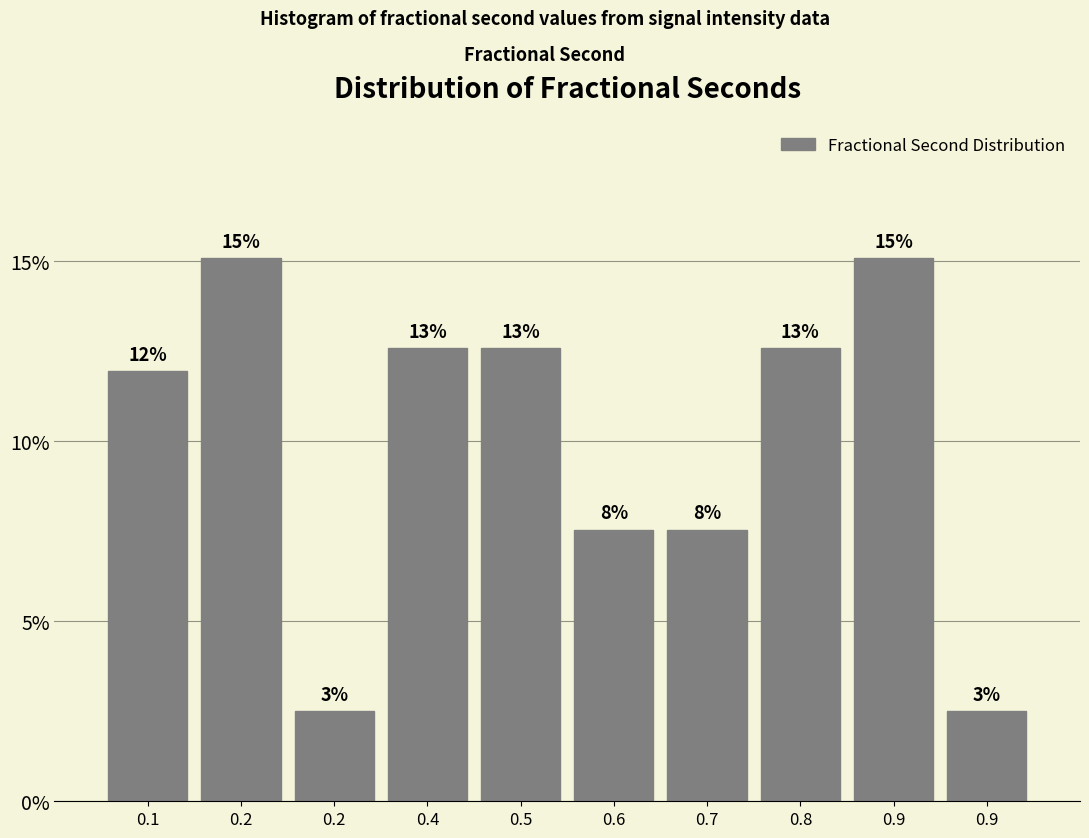

Does the chart contain any negative values?

No